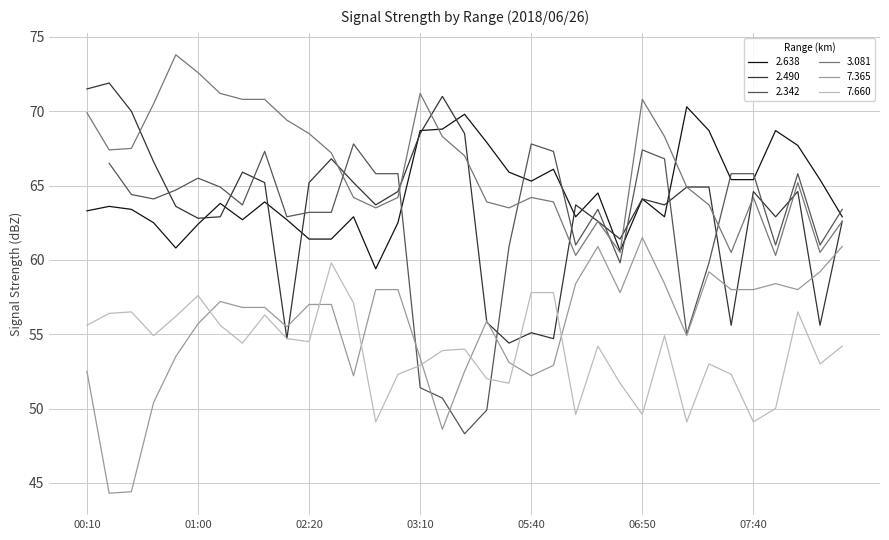

The 3.081 series shows 64.2 at 05:40. True or false?

True